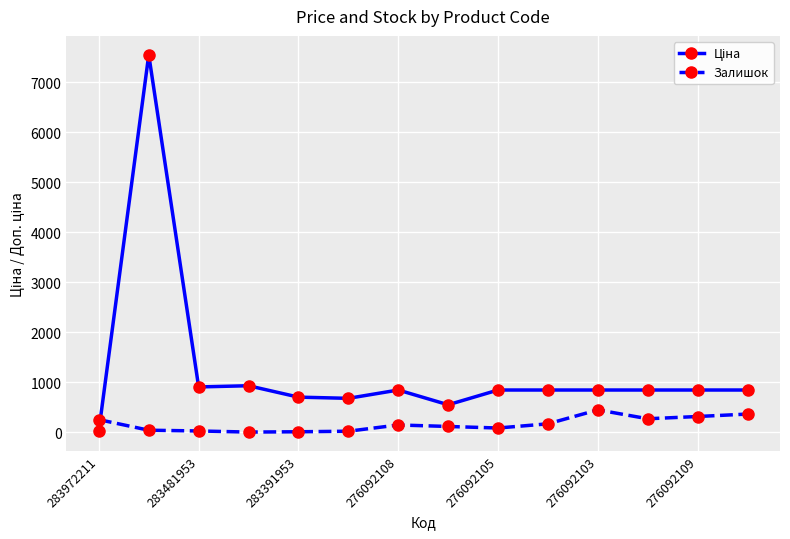

What is the average value of the Залишок series?

160.0